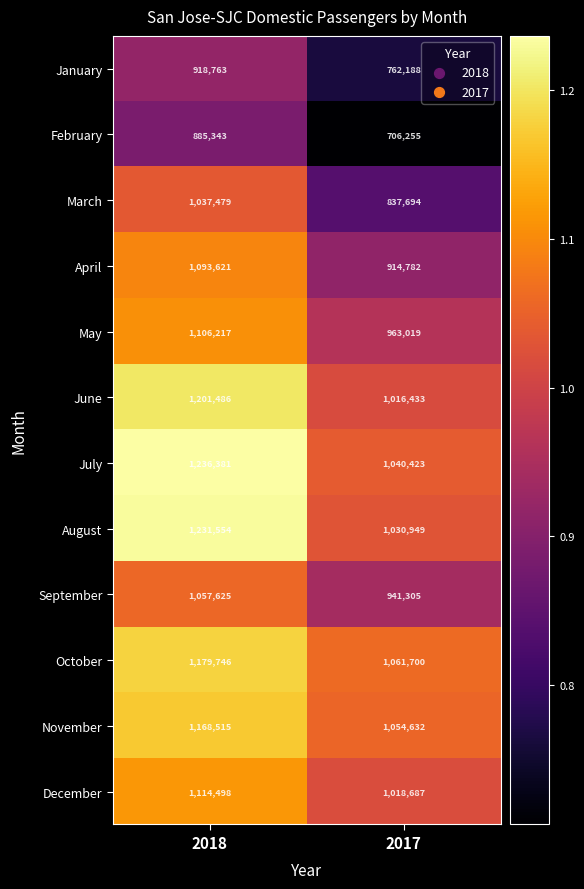

What is the sum of all December values?

2133185